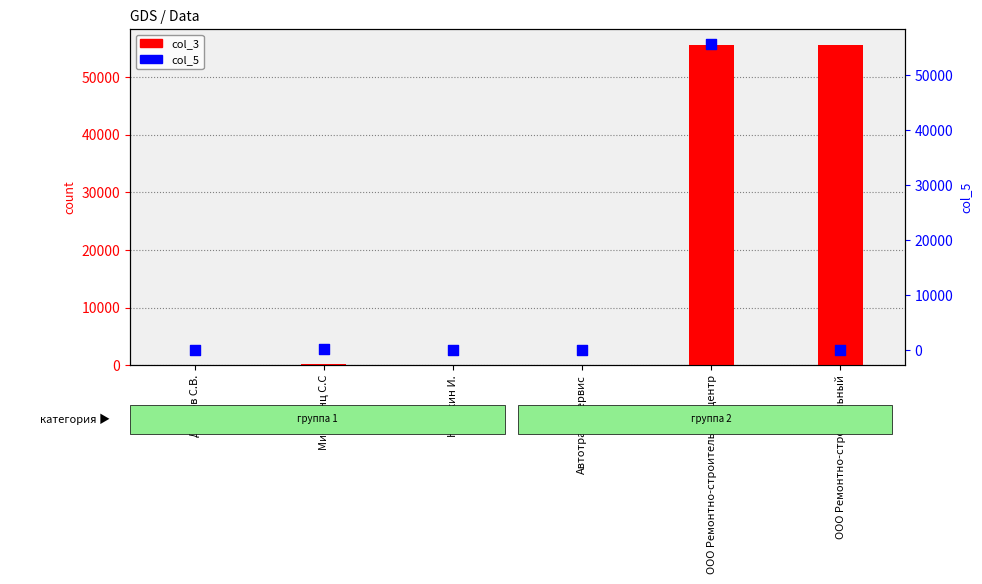

Which series contains the highest Y value?

col_3